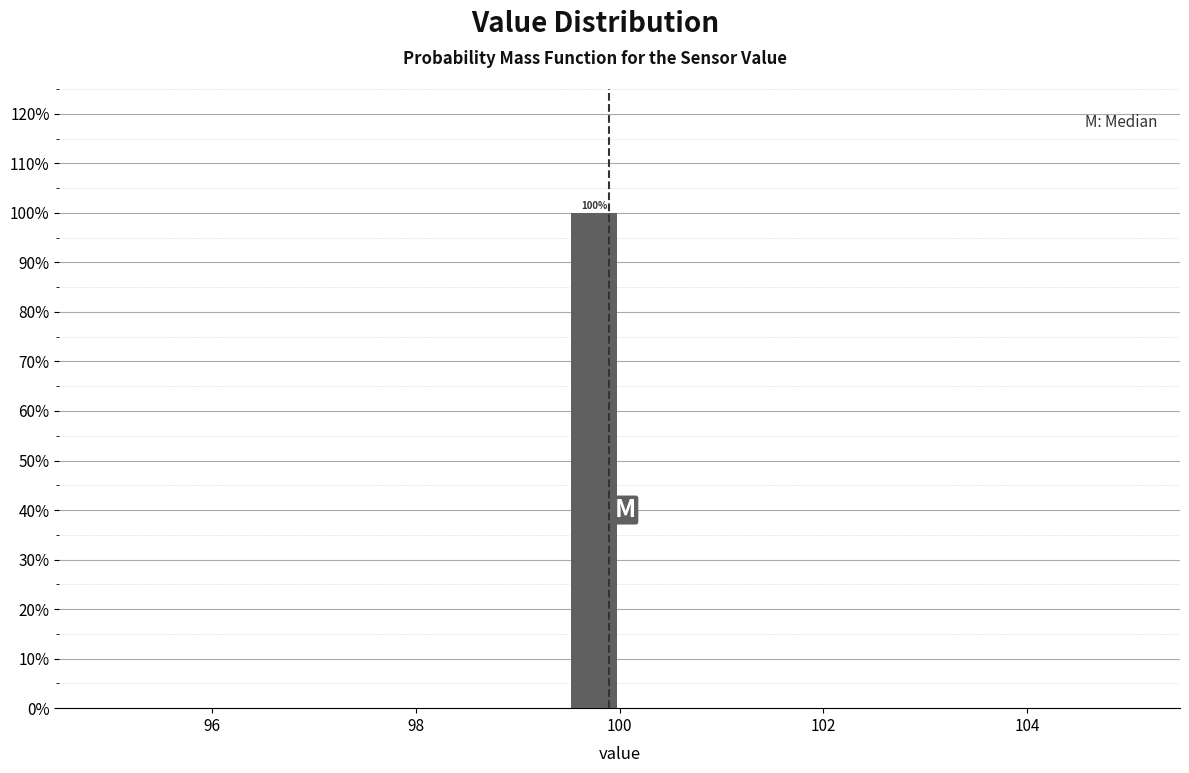

Read against the x-axis, roughly where is the centre of the tallest bar?

99.8